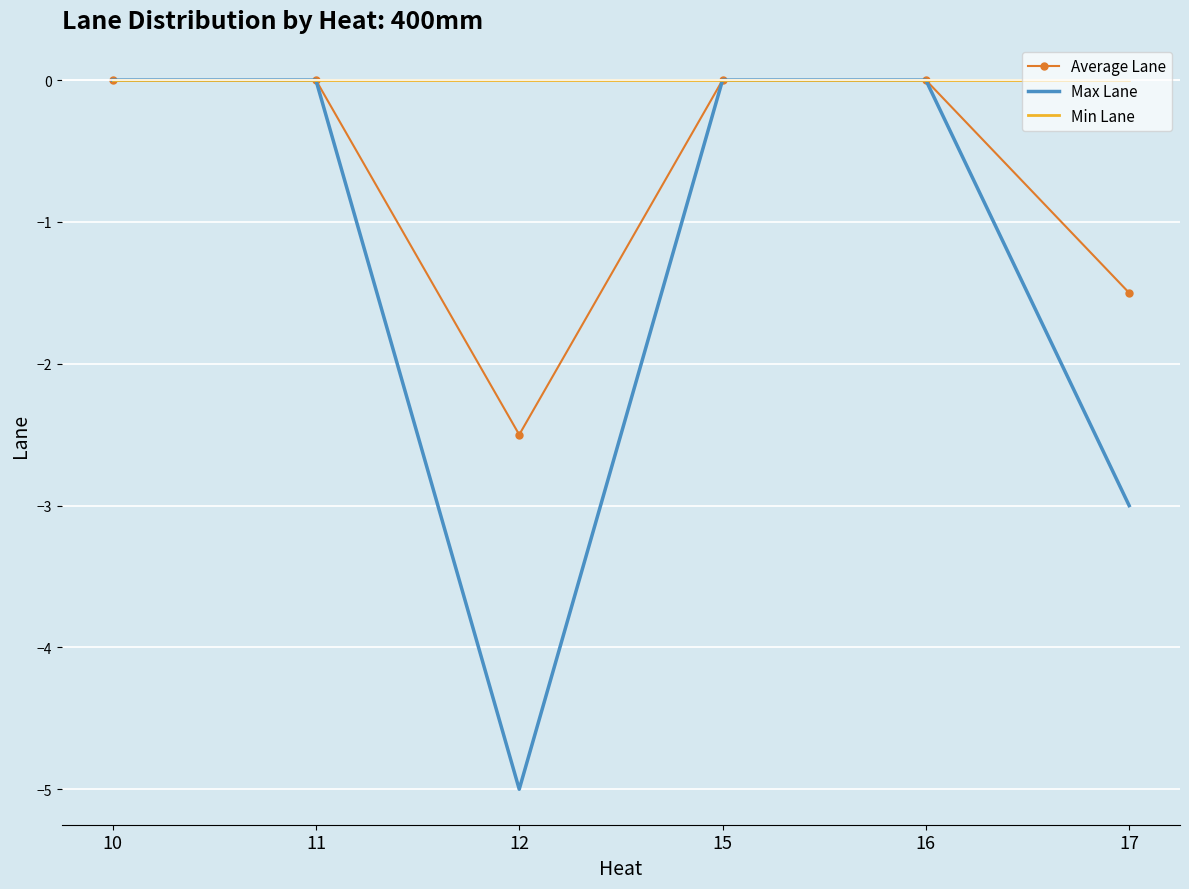

How many series are shown in this chart?

3